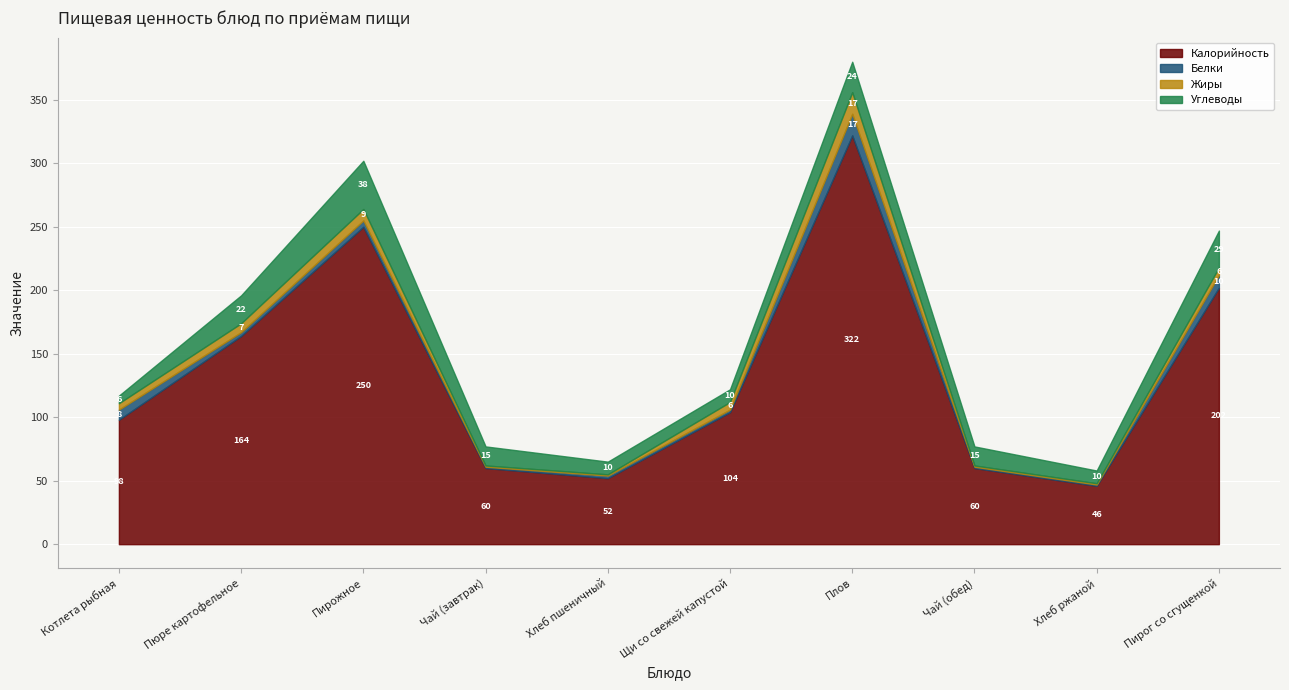

Where does the Белки series first go above 3?

Котлета рыбная